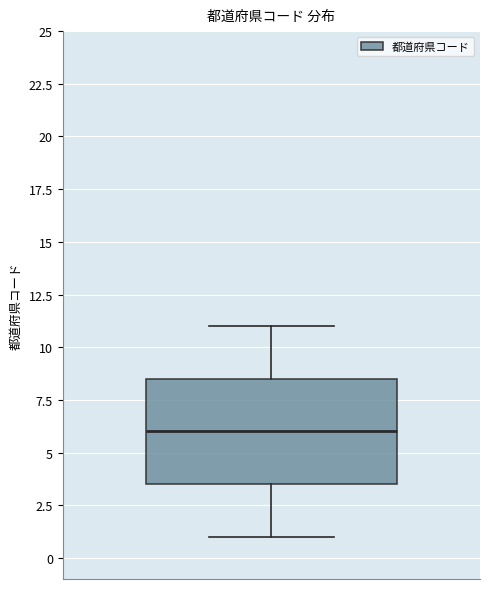

Read this box plot against the y-axis: the position of the median line, the range covered by the box, and the ends of both whiskers. The values are not printed on the chart, so give them approximately, as read against the axis.

median 6.0, box 3.5 to 8.5, whiskers 1.0 to 11.0